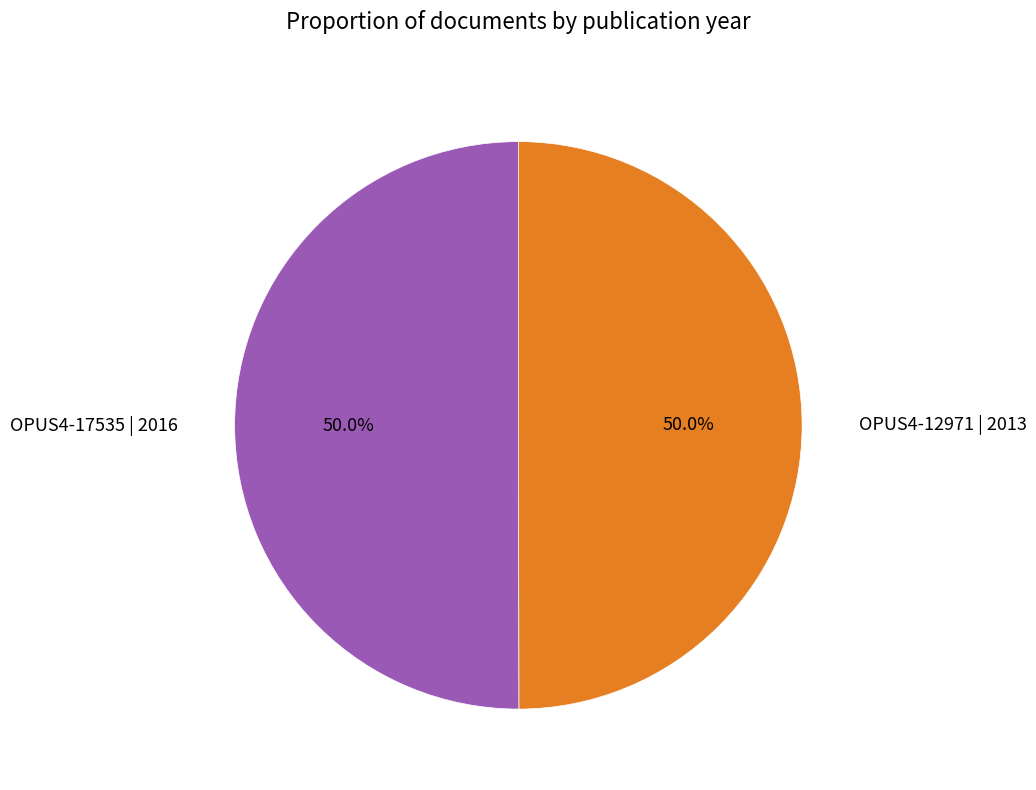

What portion of the pie excludes OPUS4-17535 | 2016?

50.0%